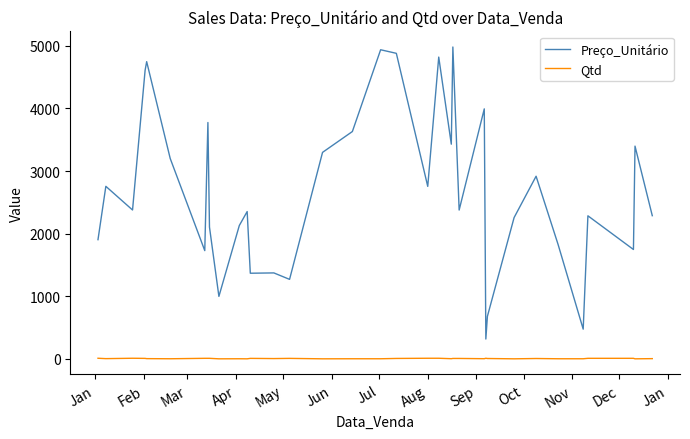

List the series in order of their overall mean, lowest first.

Qtd, Preço_Unitário